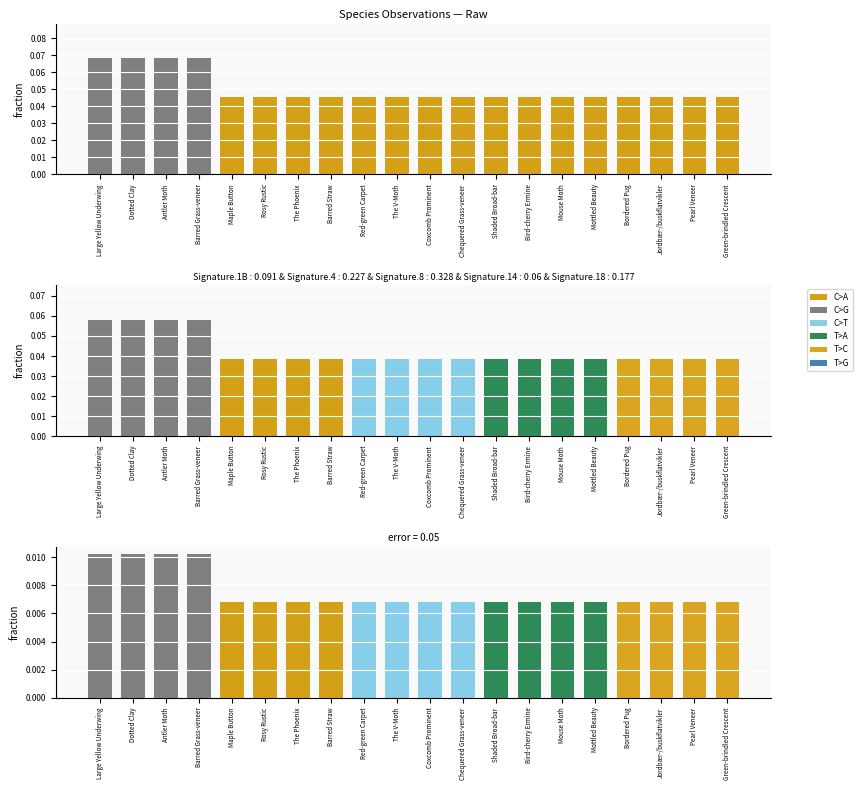

The value of Num. obs. at Dotted Clay is 0.0. True or false?

False